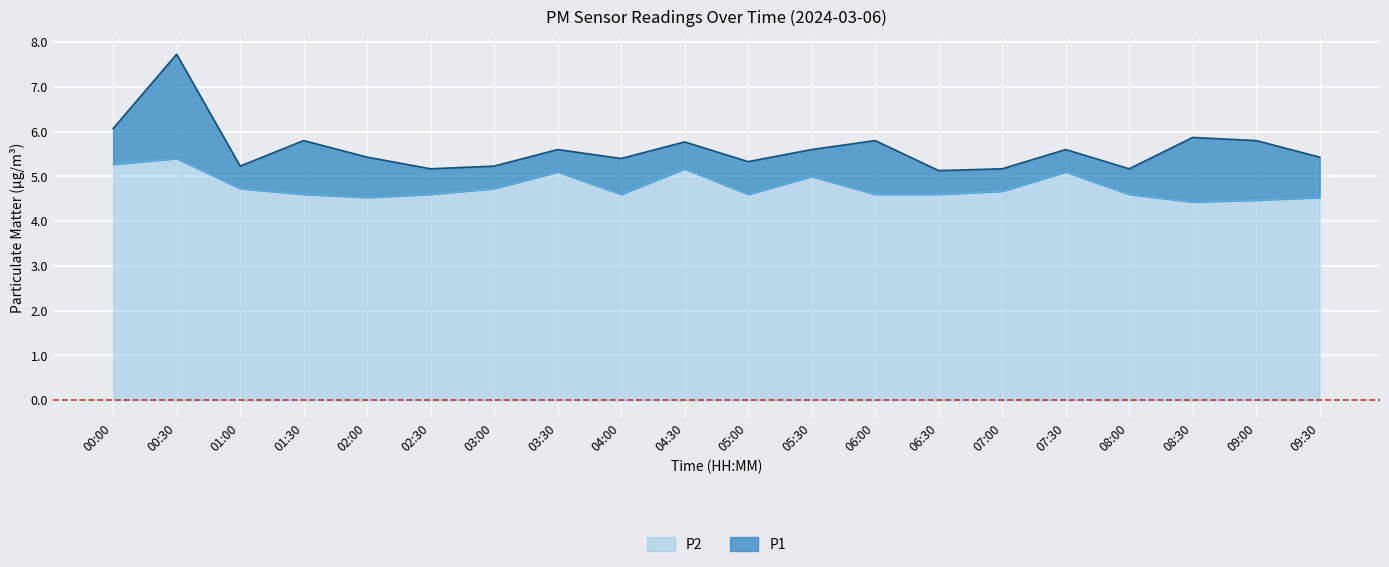

What is the total value across all series at 04:30?

5.8